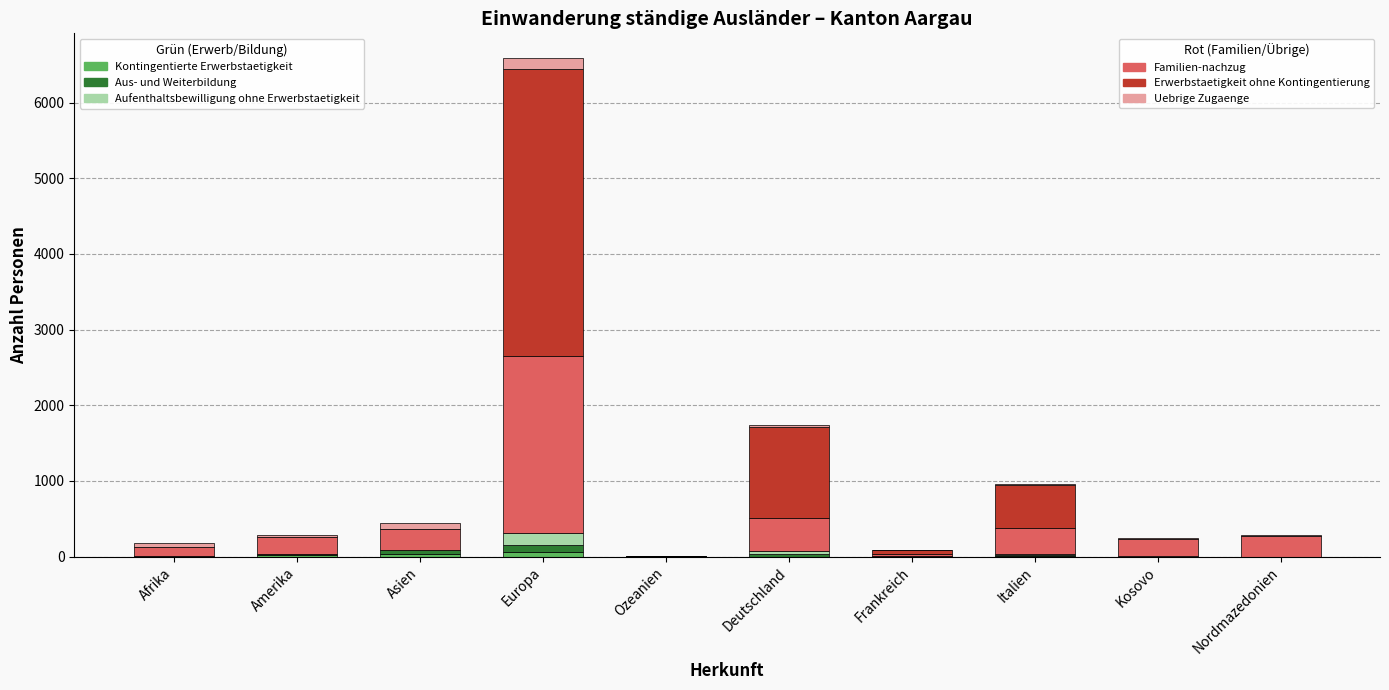

At which category is the sum across all series the highest?

Europa